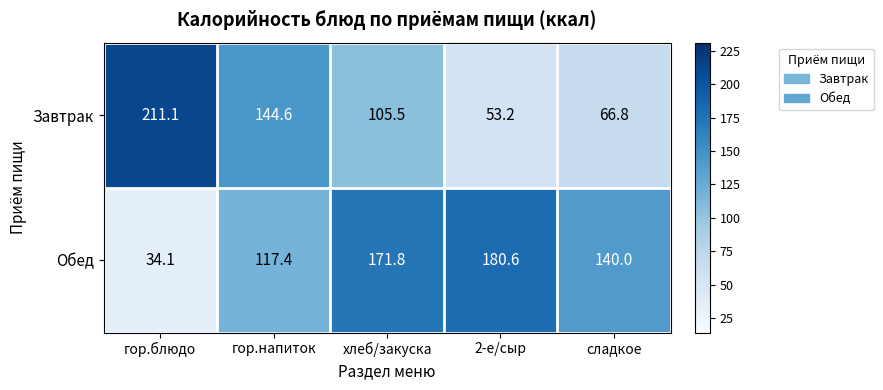

Which series has the widest spread of values?

Завтрак